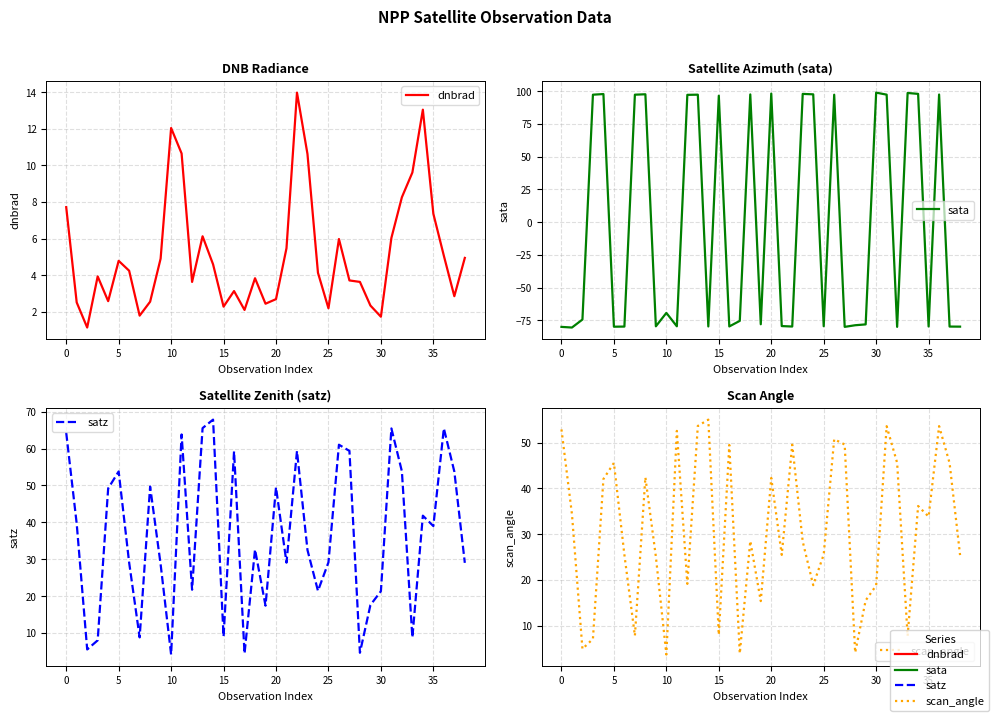

How many interior local valleys does the satz series have?

12